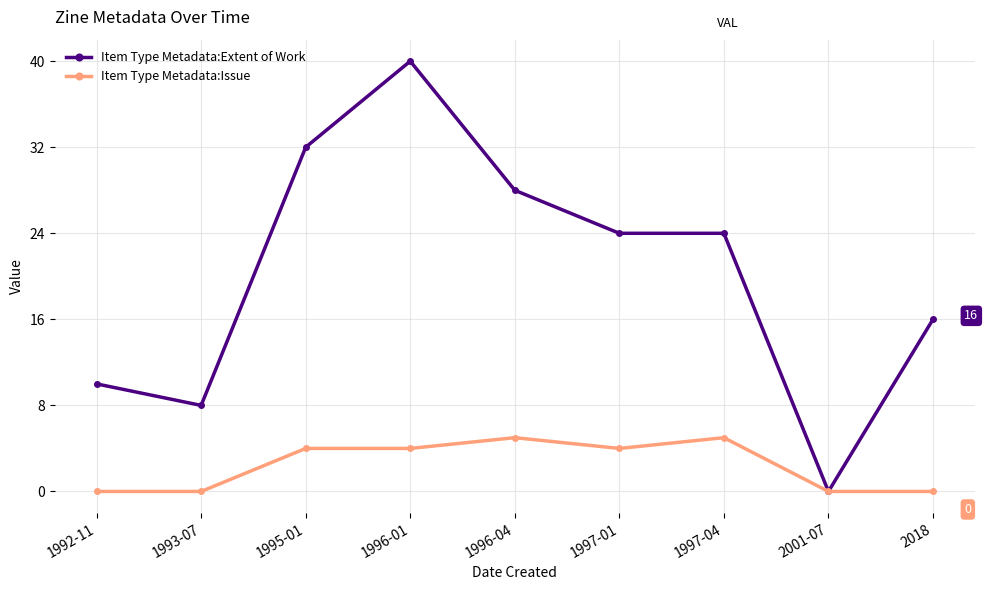

Where is the first local minimum for Item Type Metadata:Extent of Work?

1993-07